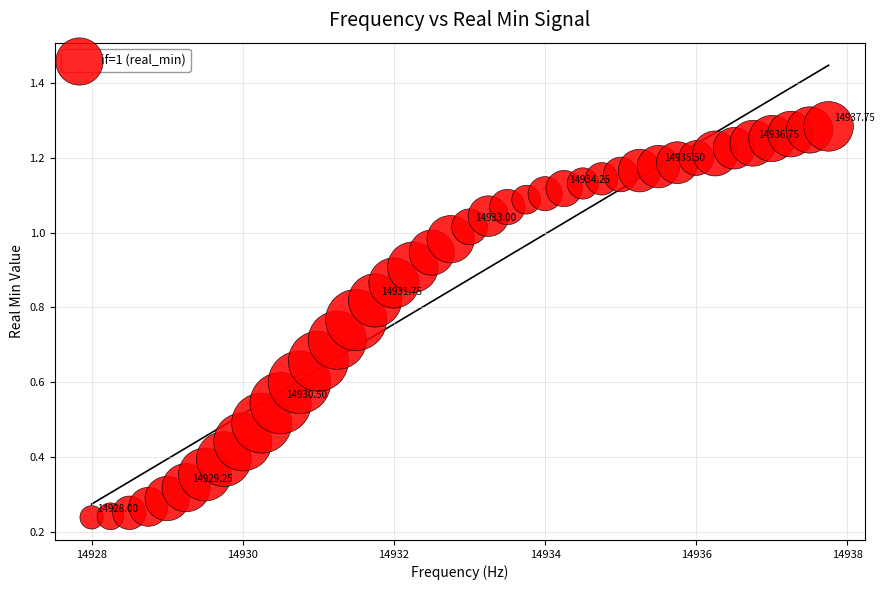

What is the range of X values (max minus min)?

9.8